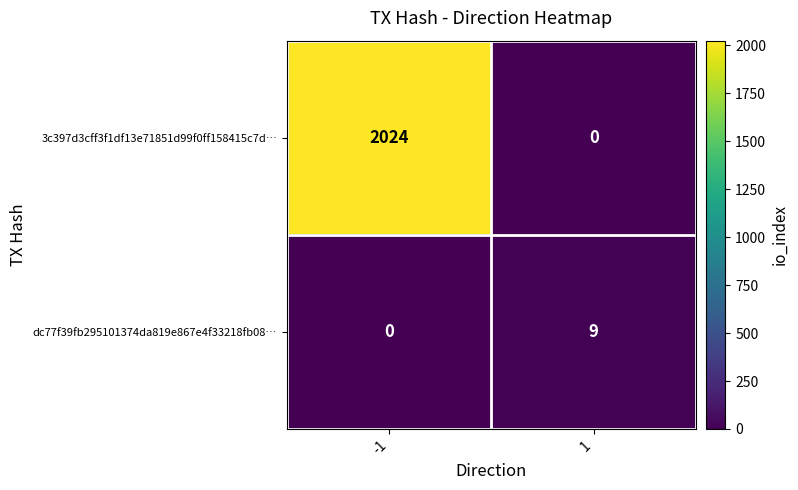

At which category is the sum across all series the highest?

-1